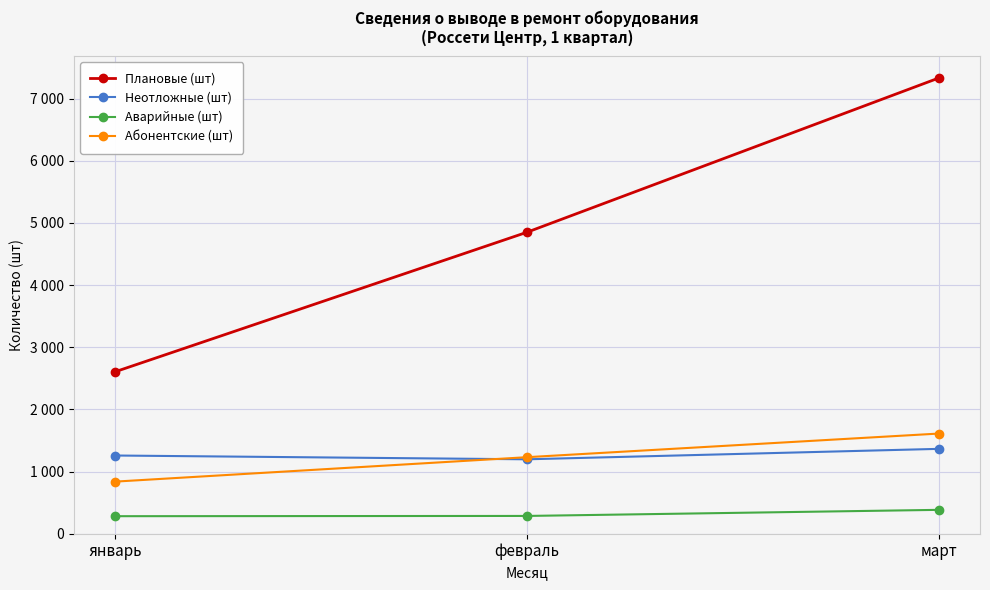

Reading left to right, extract all data points from this chart.

Плановые (шт): январь=2605	февраль=4849	март=7330
Неотложные (шт): январь=1258	февраль=1197	март=1365
Аварийные (шт): январь=282	февраль=286	март=384
Абонентские (шт): январь=838	февраль=1231	март=1611